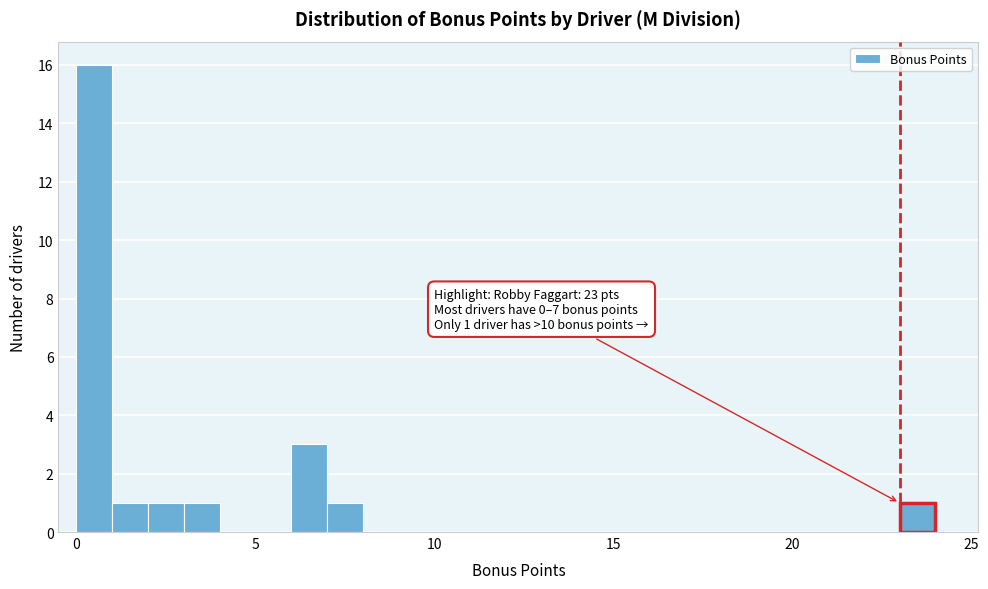

Read against the x-axis, roughly where is the centre of the tallest bar?

0.5